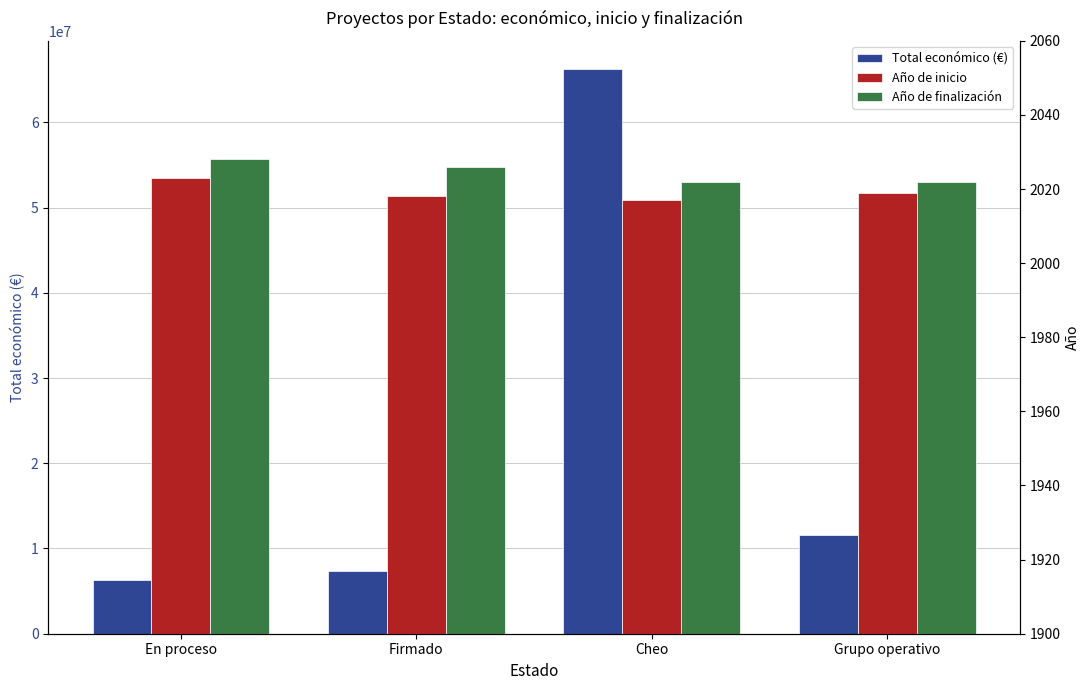

How many series are shown in this chart?

3